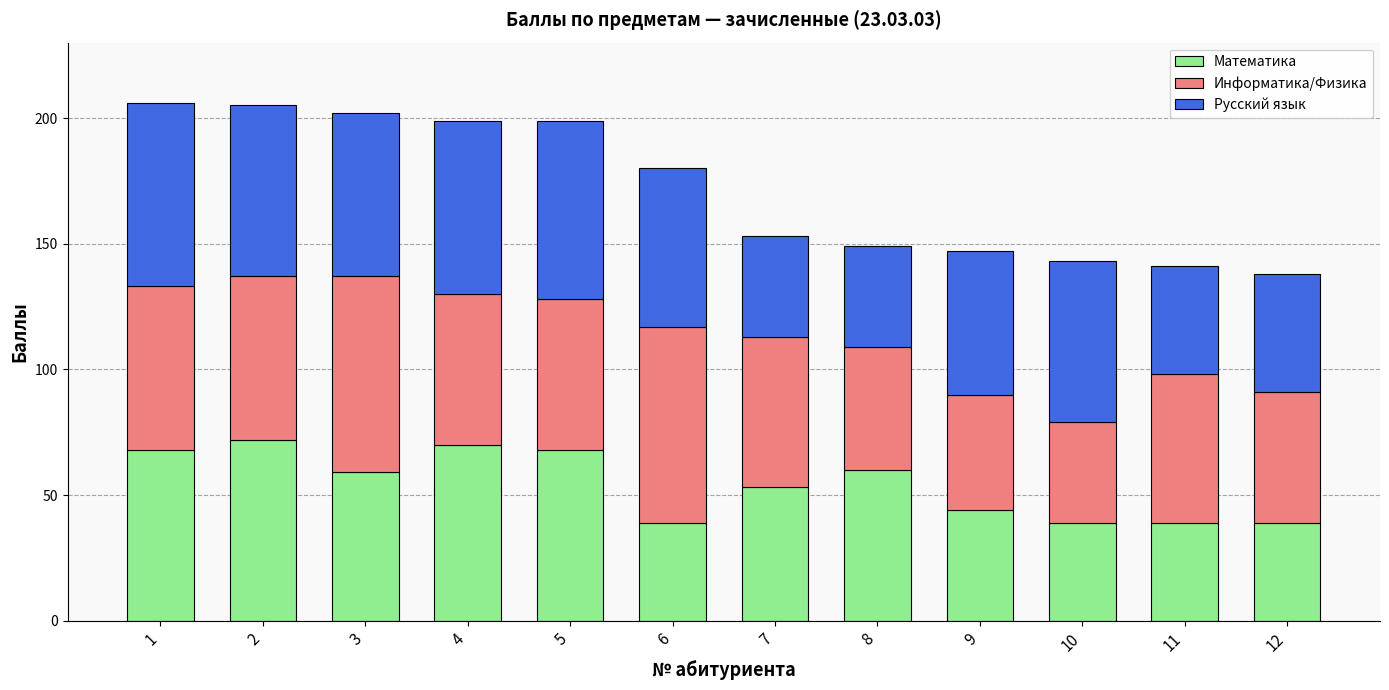

Read the Математика value at 5, to the nearest 5.

70